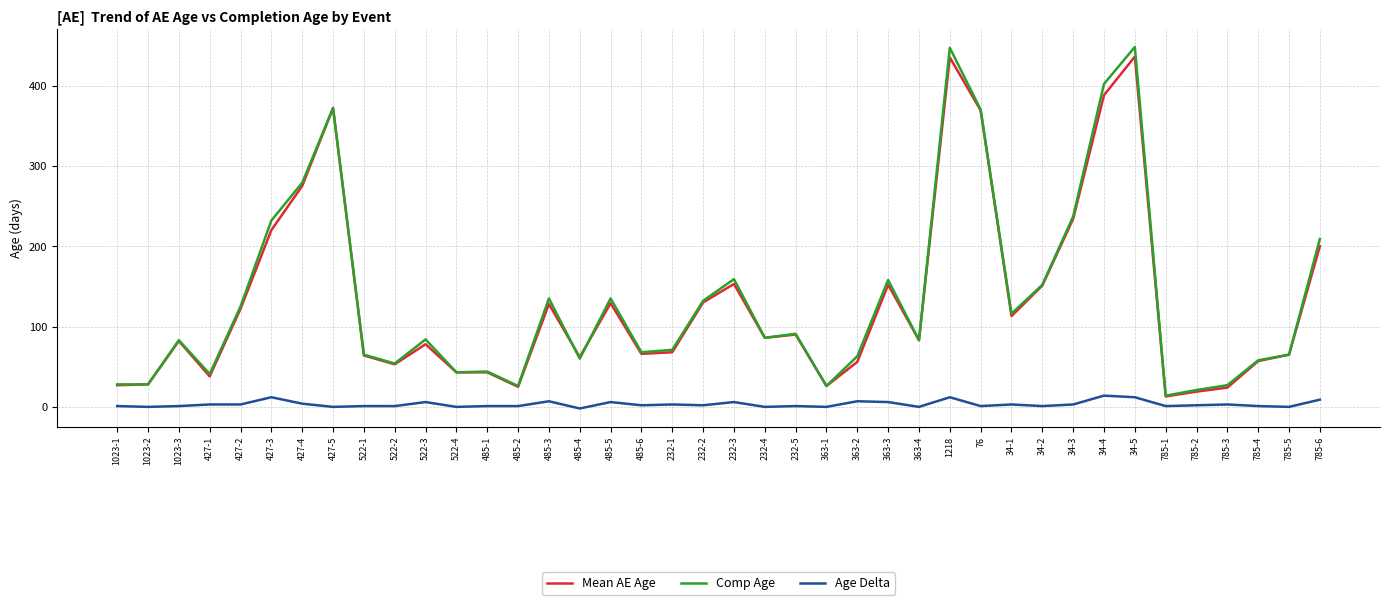

What is the maximum value shown in the chart?

448